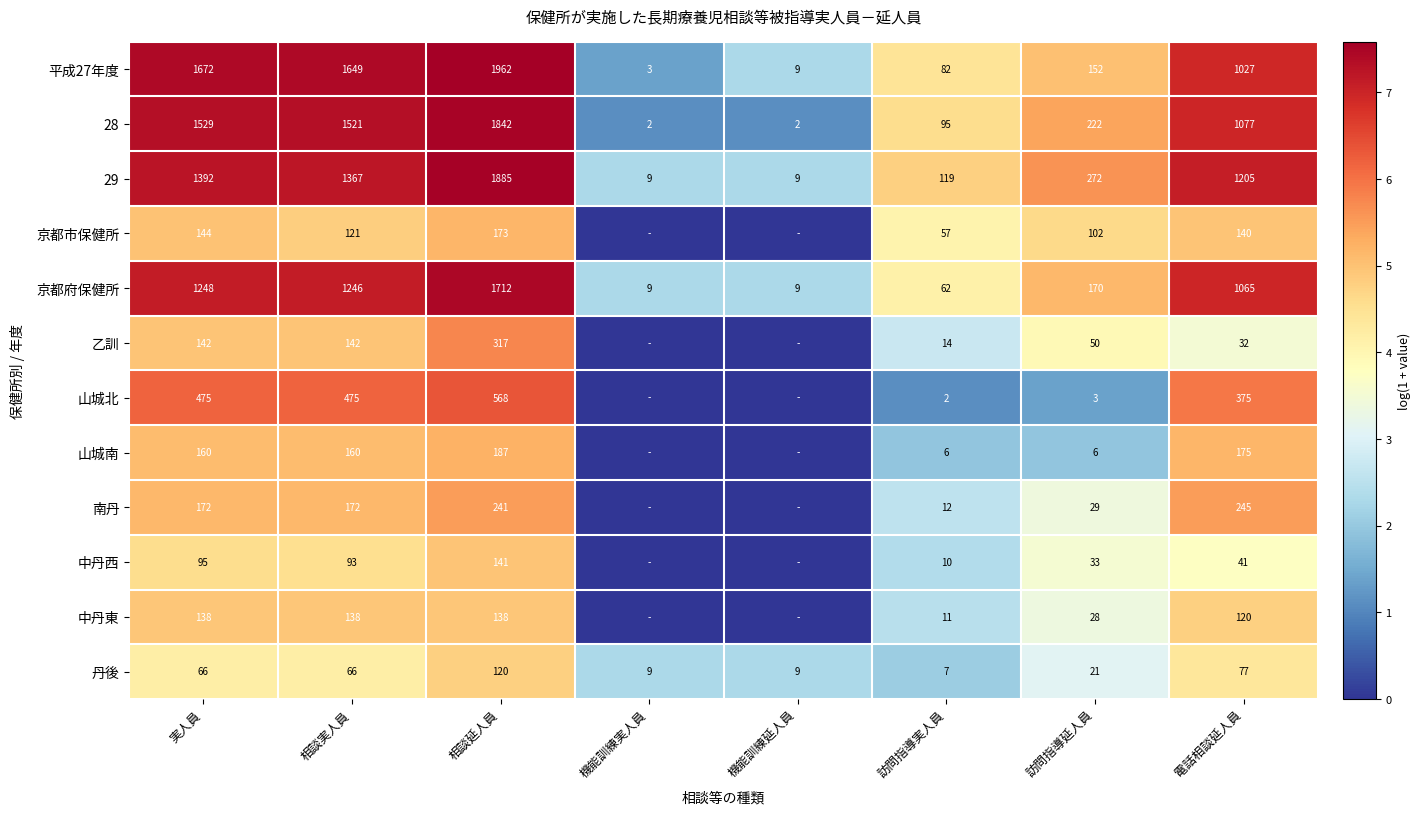

Is the value of 山城南 at 訪問指導実人員 greater than the value of 乙訓 at 相談延人員?

No